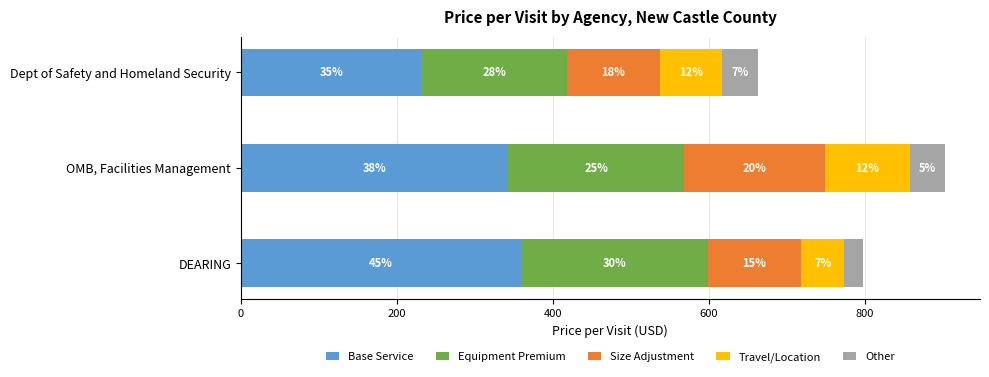

What are all the series names shown in the legend?

Base Service, Equipment Premium, Size Adjustment, Travel/Location, Other